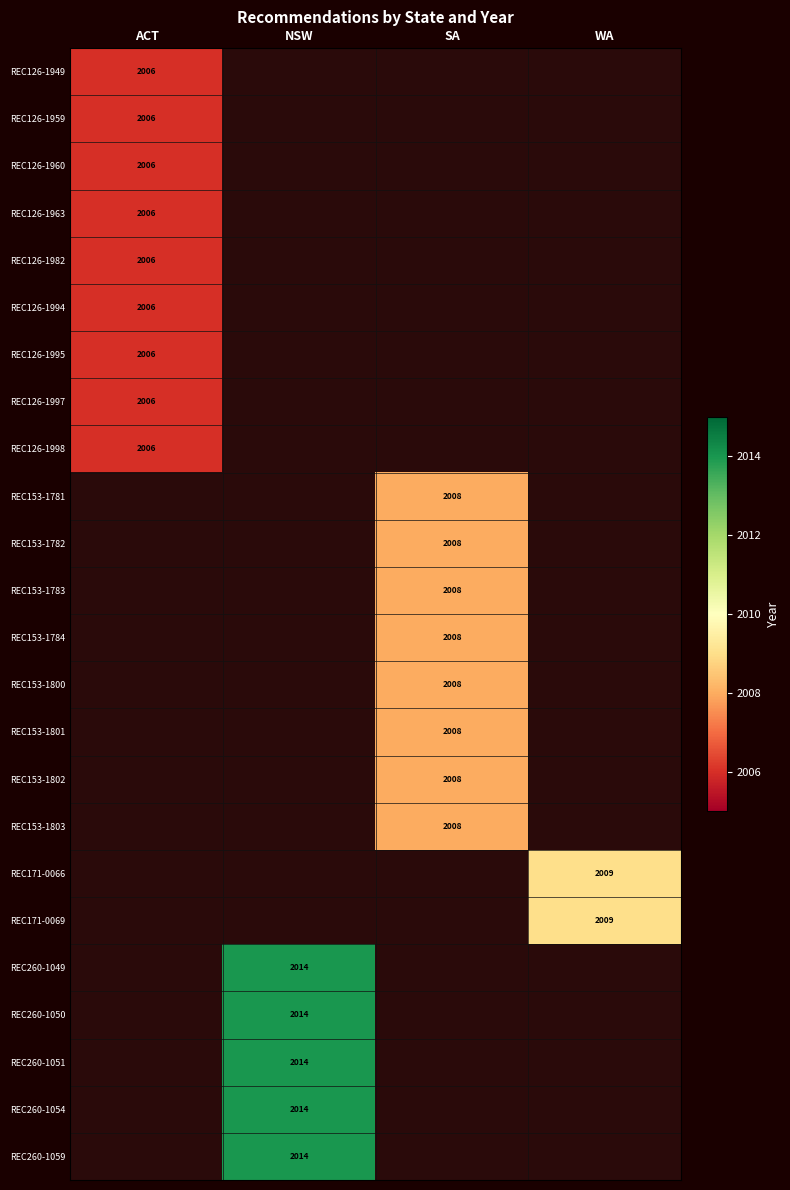

The REC153-1800 series shows 2008 at SA. True or false?

True